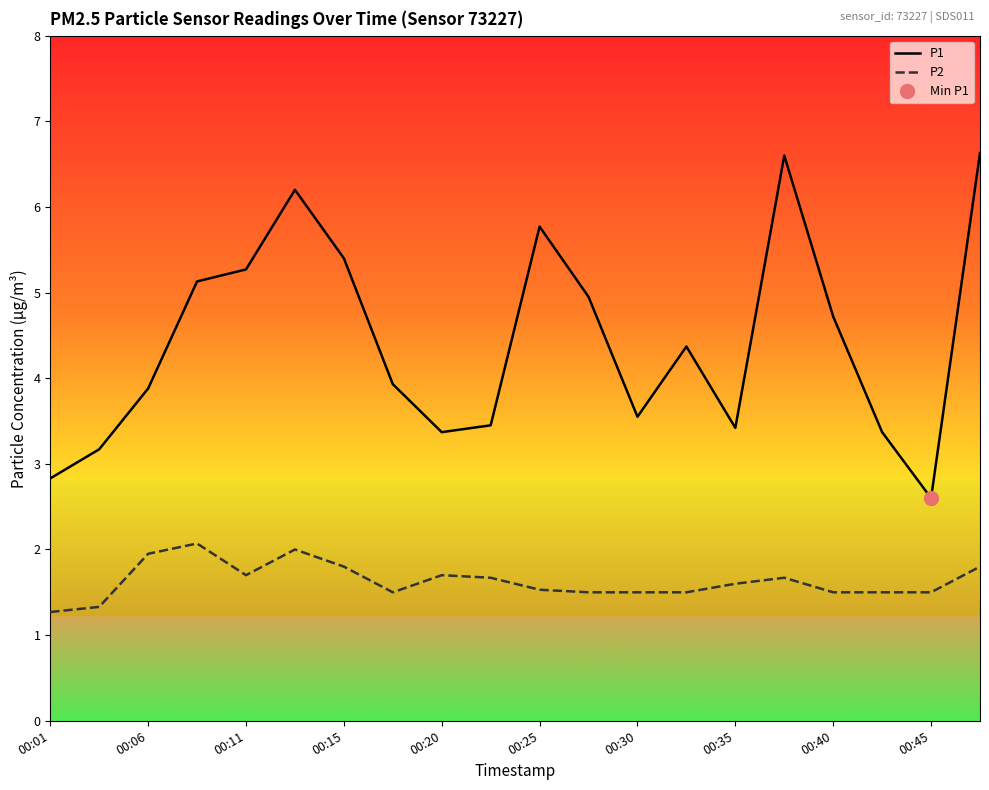

Is this an area chart (filled region under the line)?

No